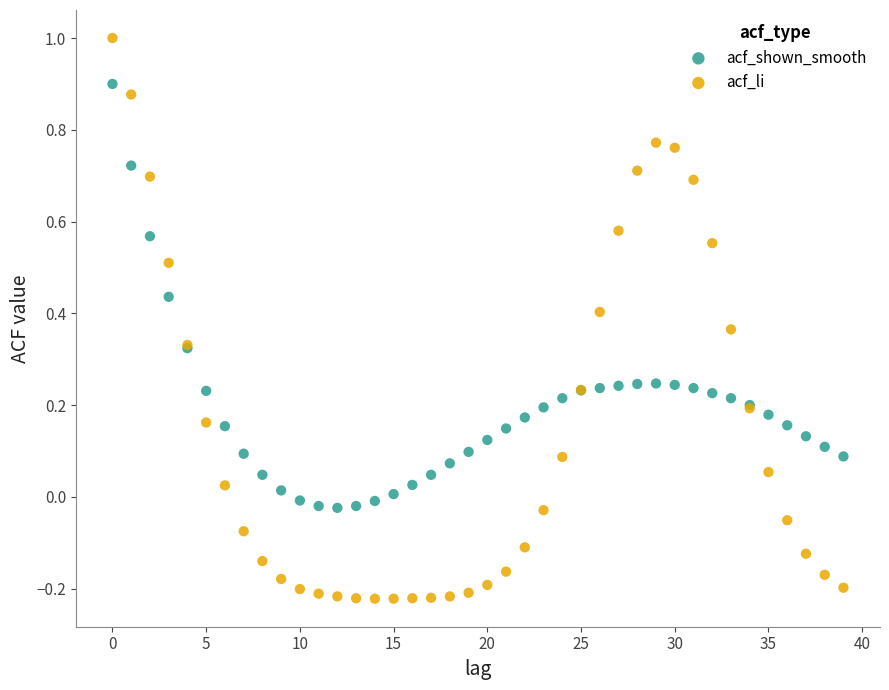

Which series contains the lowest Y value?

acf_li